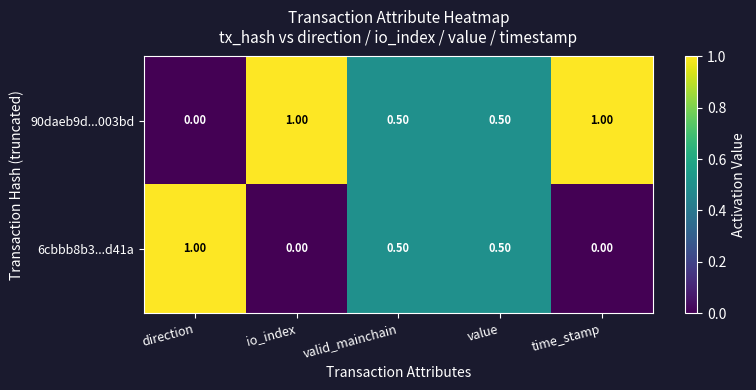

How many series are shown in this chart?

2